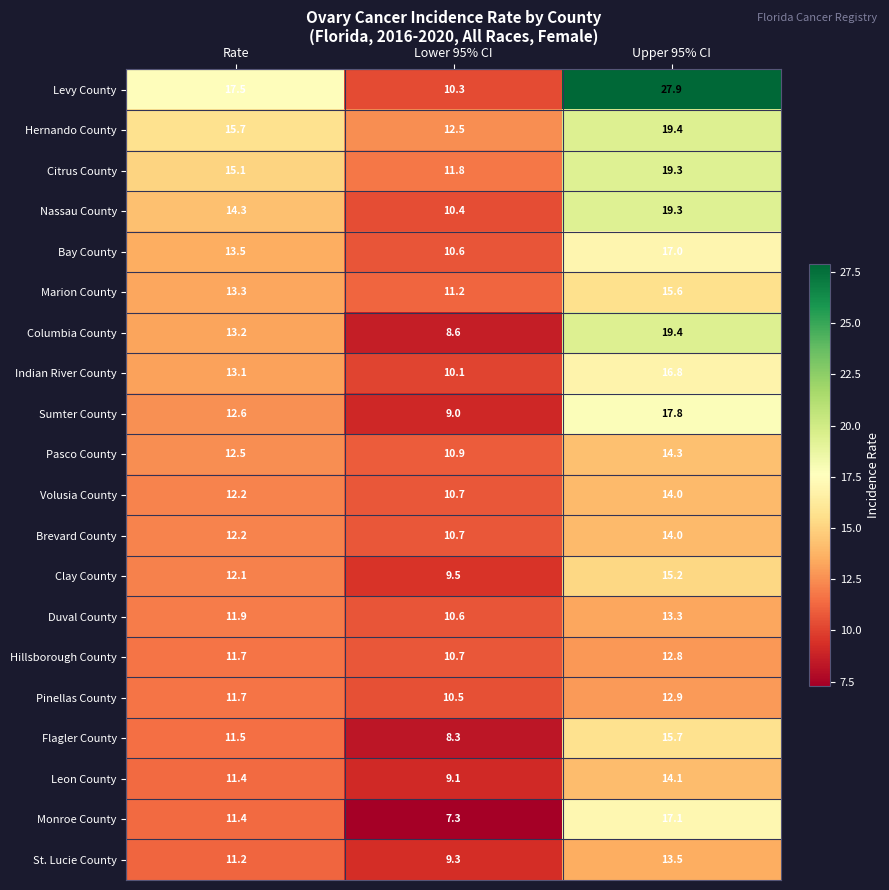

How many distinct data groups are displayed?

20